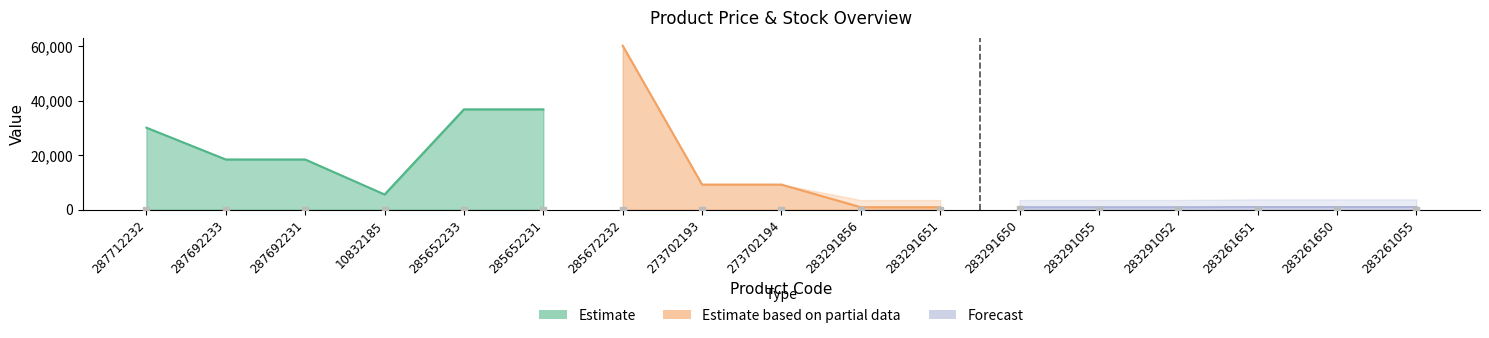

At which category is the sum across all series the highest?

285672232